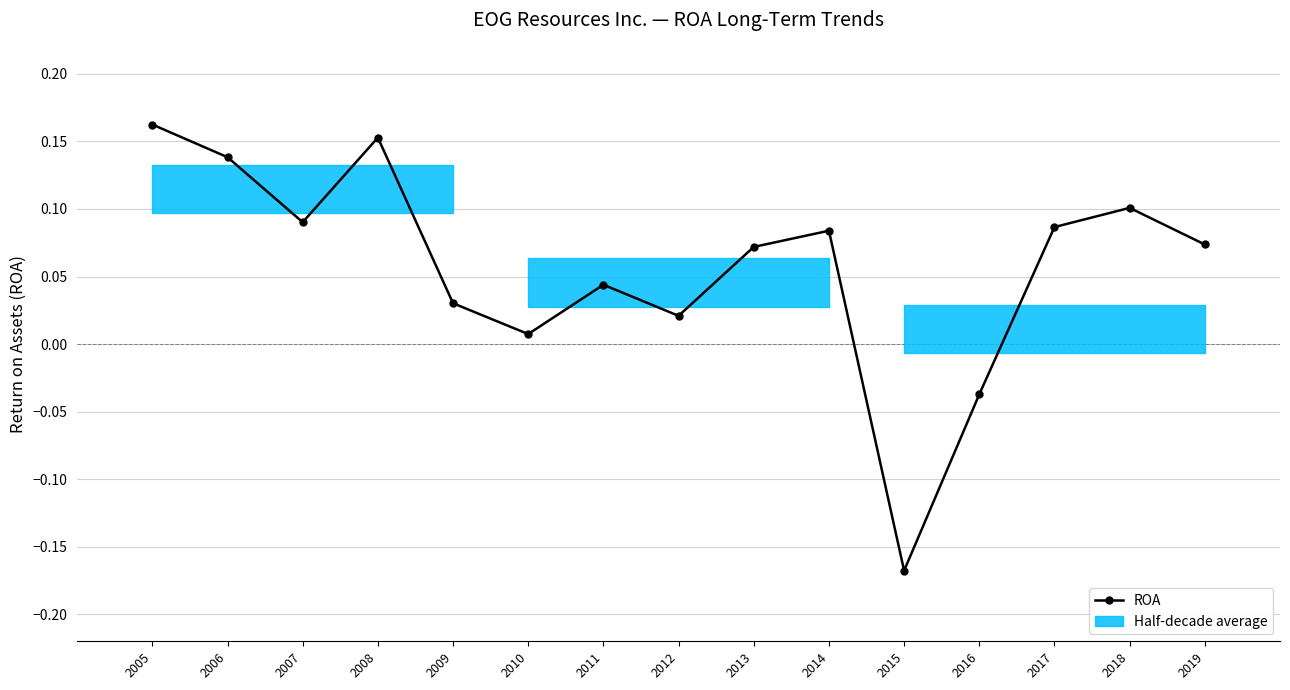

What is the difference between the maximum and minimum values?

0.3